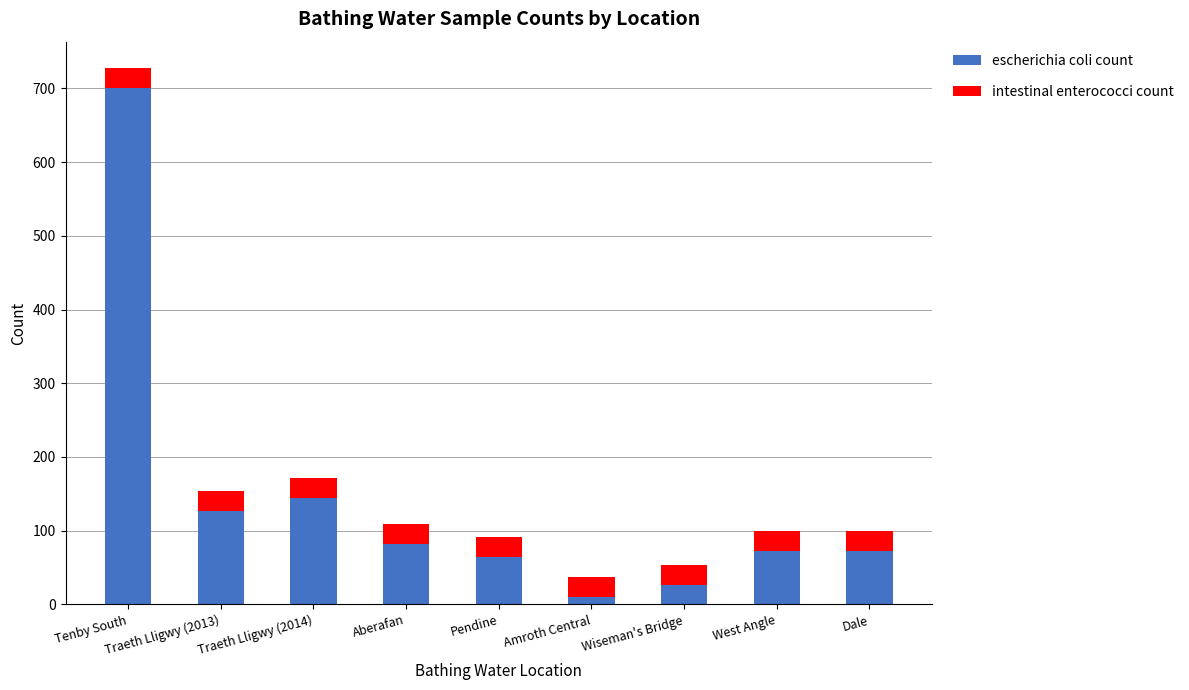

What is the difference between the second highest and second lowest values in the escherichia coli count series?

118